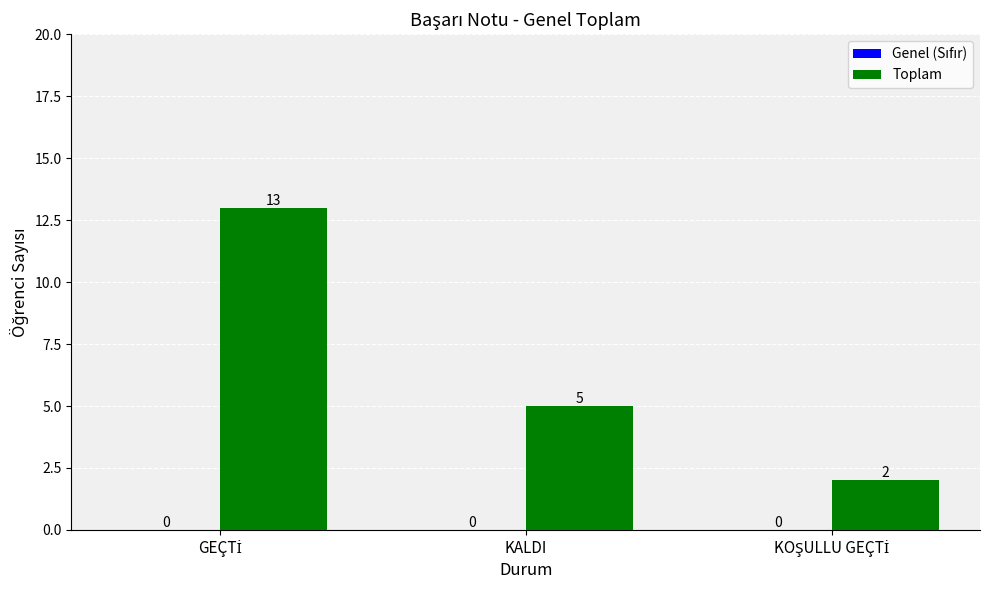

How many values are between 2 and 13?

3